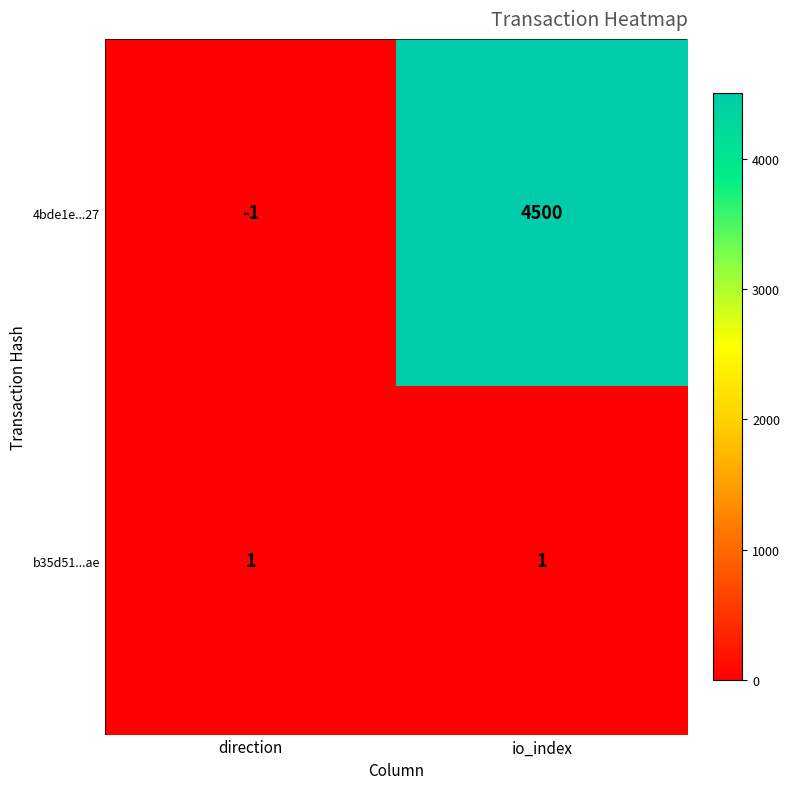

Which series has the widest spread of values?

4bde1e...27